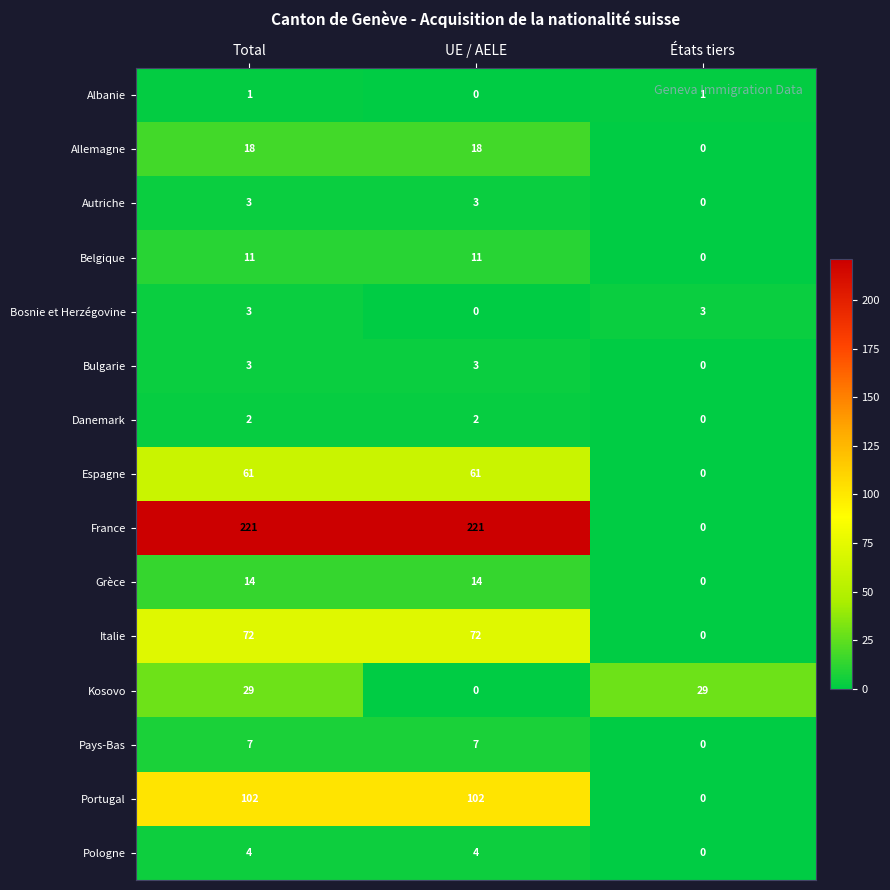

The Pologne series shows 4 at UE / AELE. True or false?

True